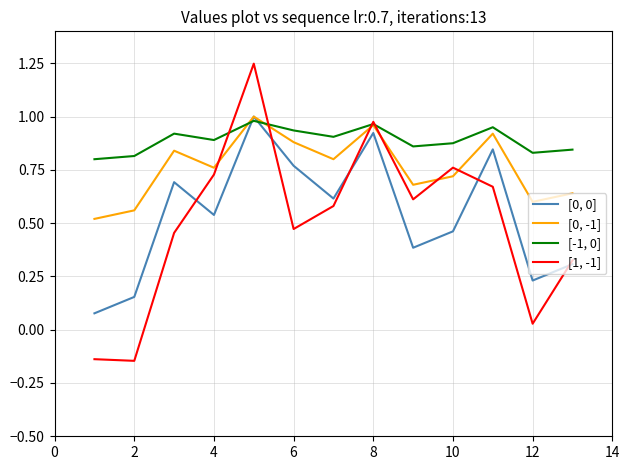

How many intersections are there between [0, 0] and [-1, 0]?

2